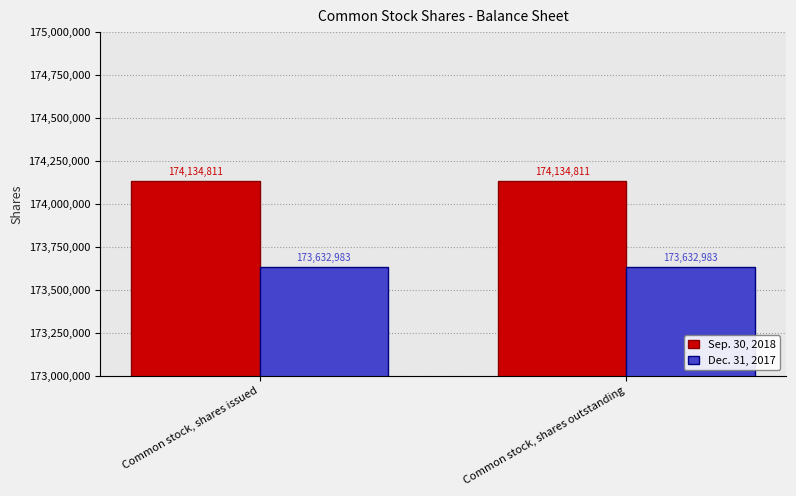

Reading left to right, list all the values displayed in this chart.

Sep. 30, 2018: 174134811	174134811
Dec. 31, 2017: 173632983	173632983